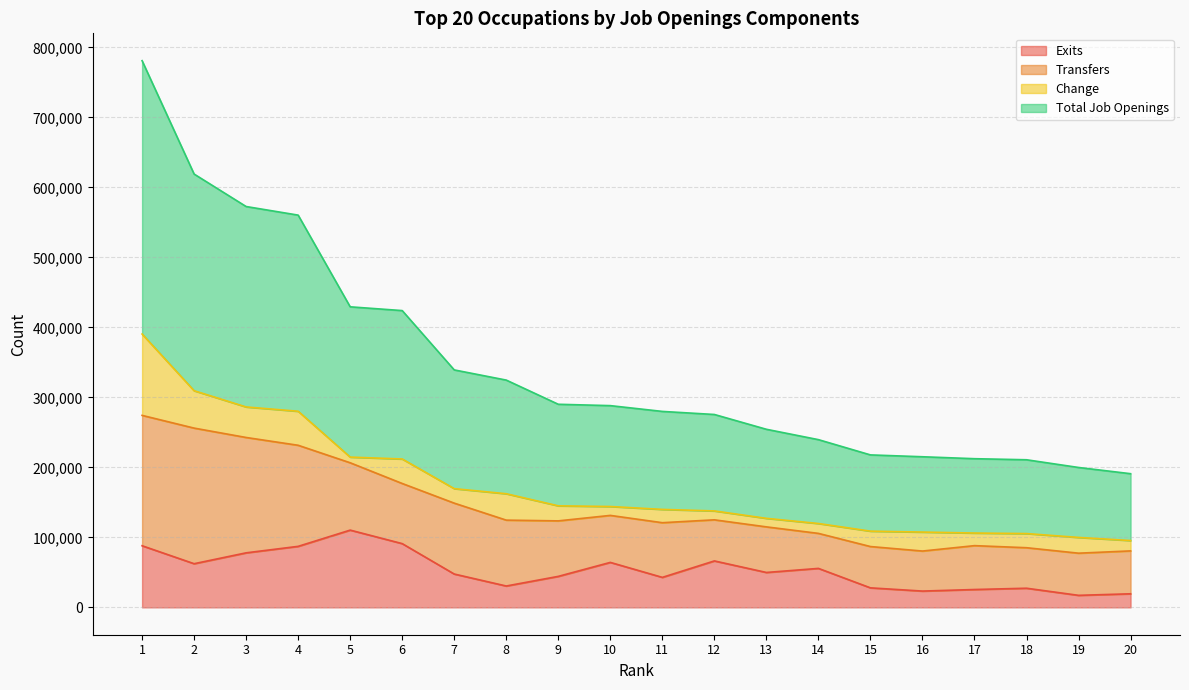

What is the minimum value for Exits?

17210